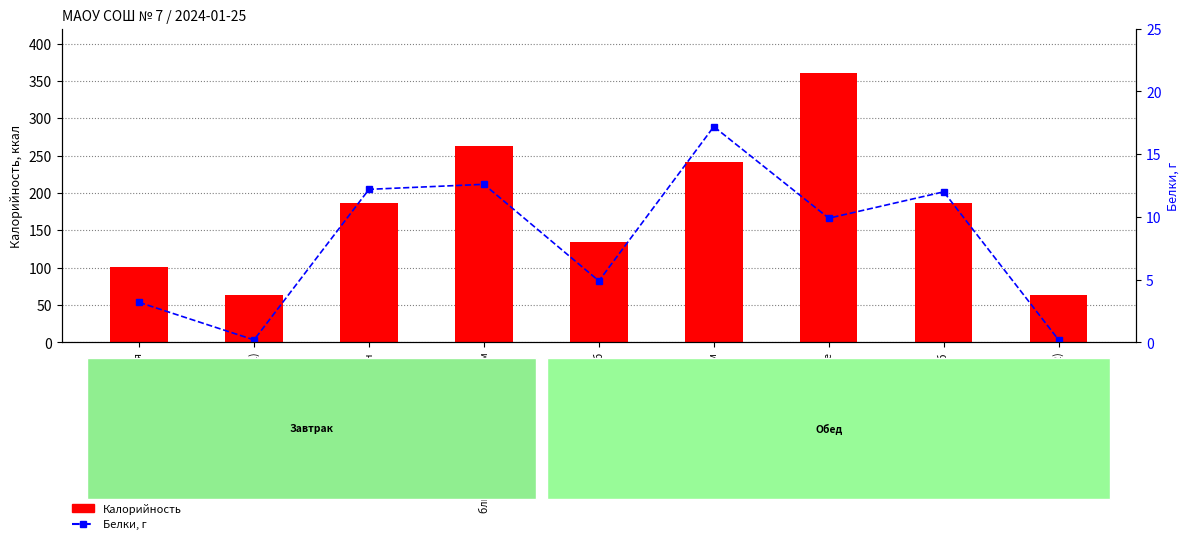

The Калорийность series shows 101.1 at каша молочная манная. True or false?

True